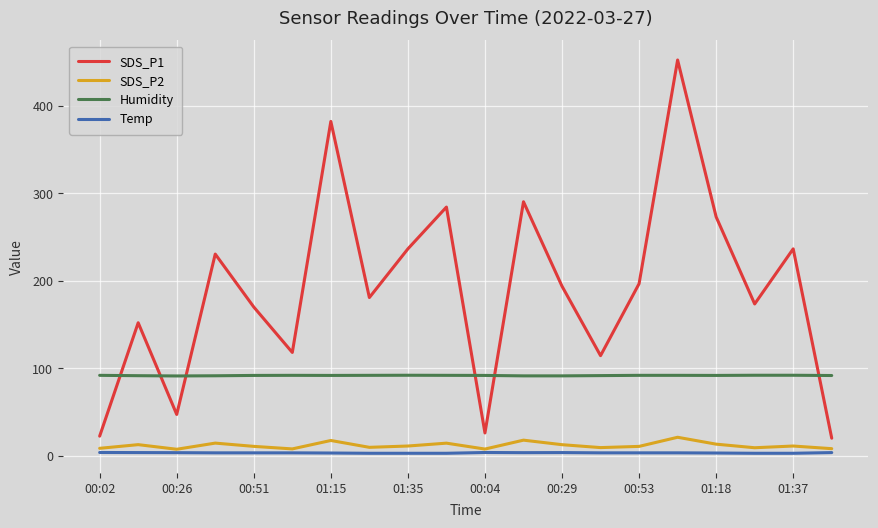

What is the minimum value for SDS_P1?

20.0